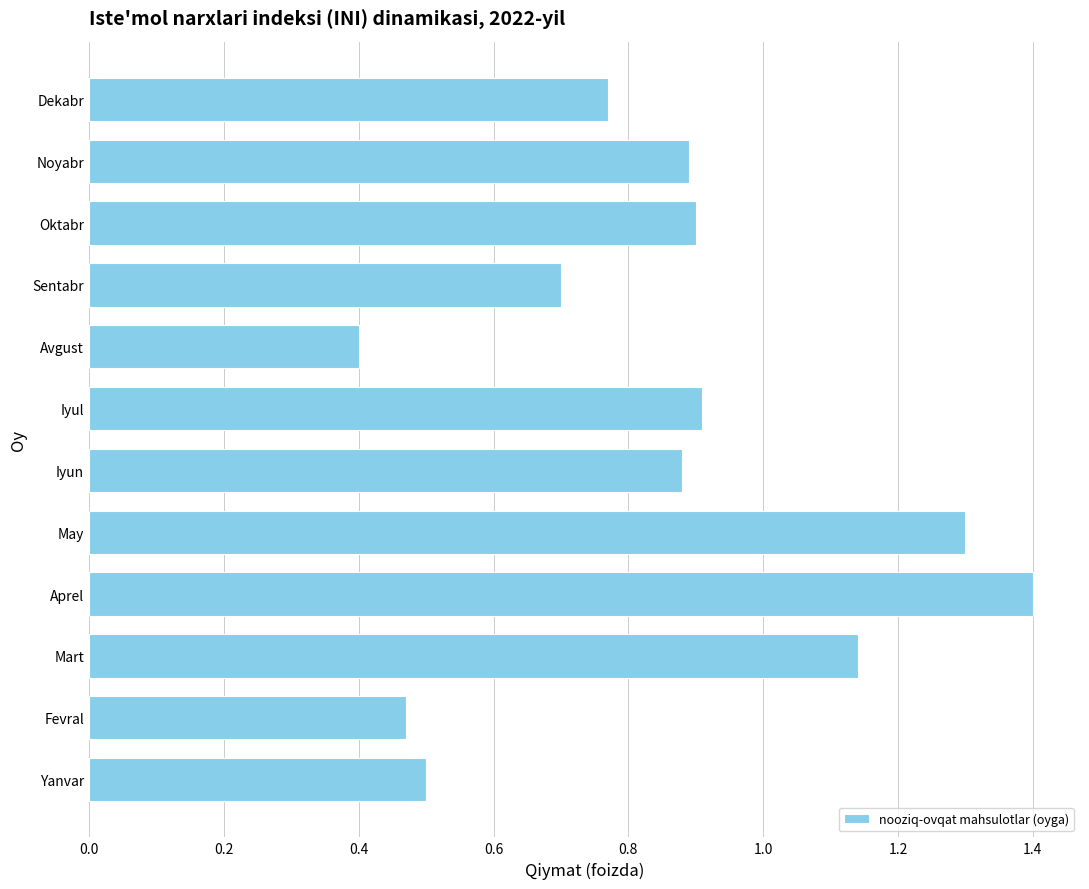

What is the sum of all values?

10.3